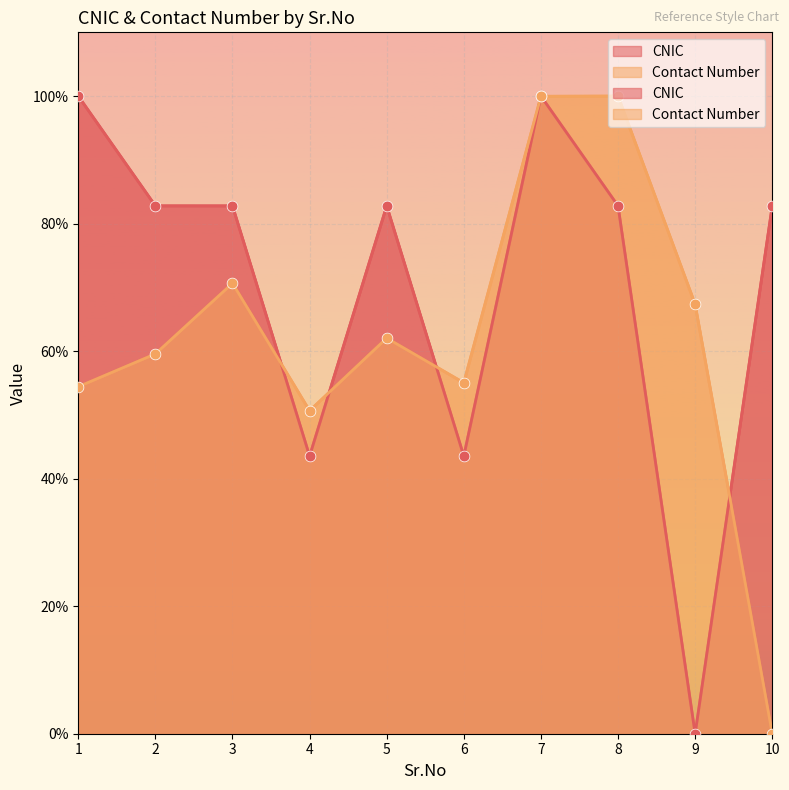

What is the total value across all series at 2?

142.4